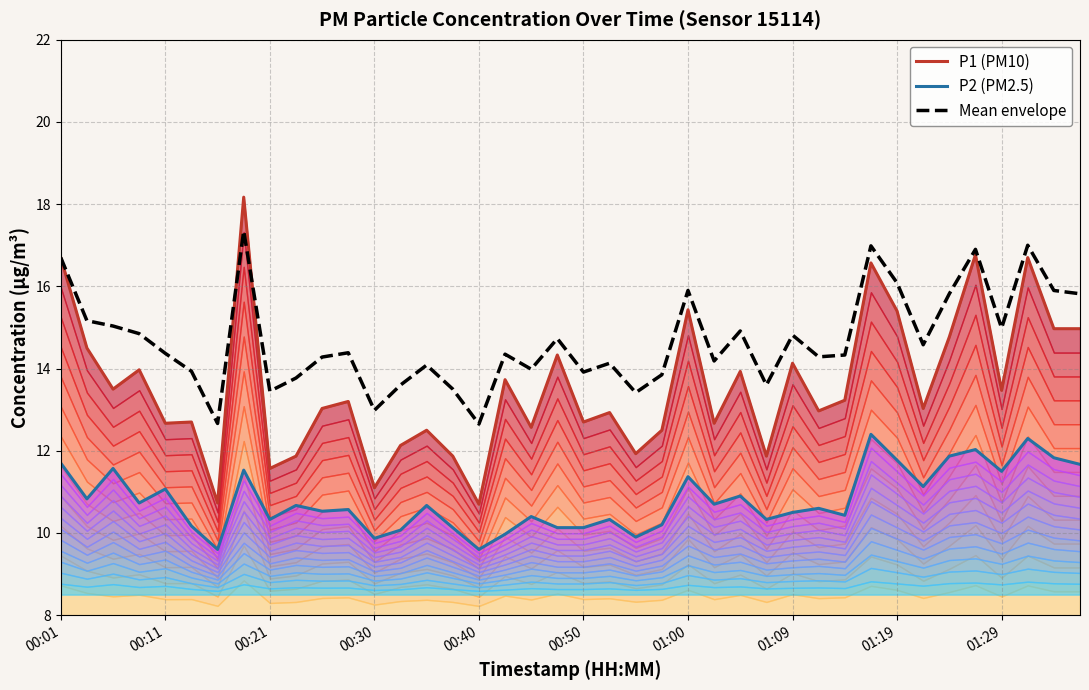

How many lines are shown in the chart?

3